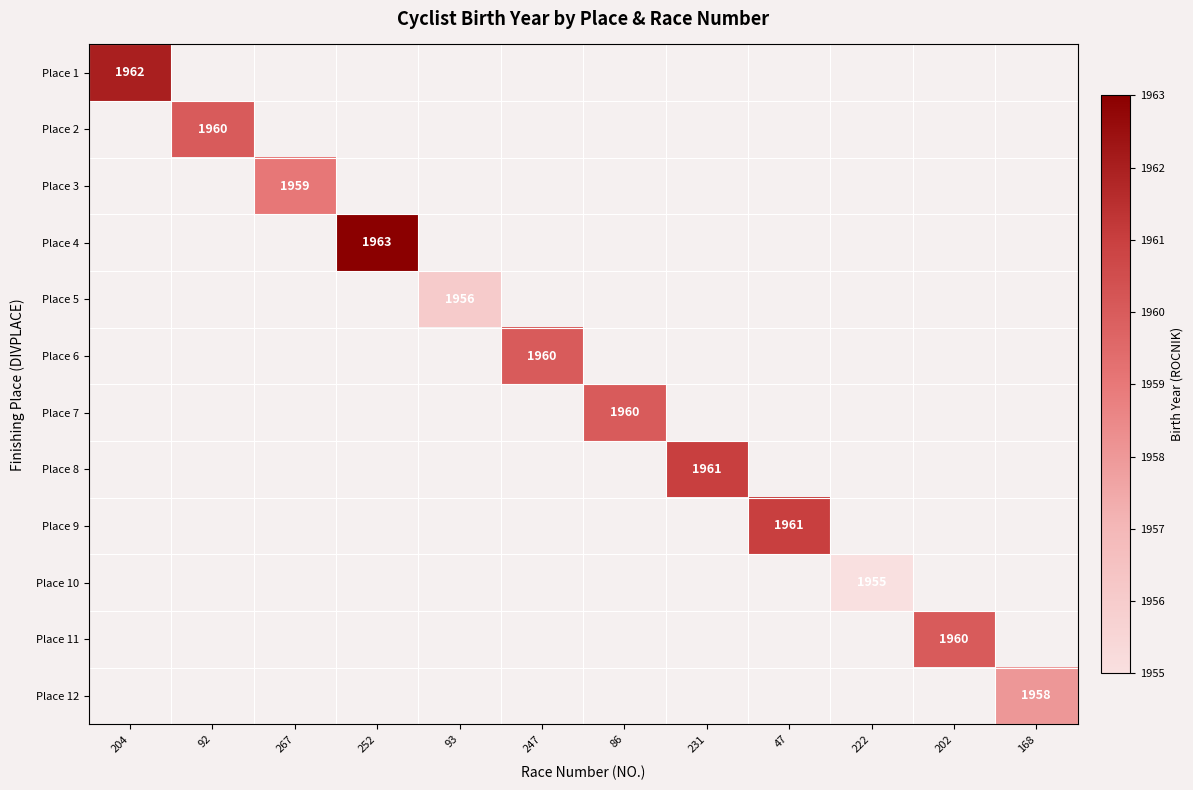

At how many categories does at least one series exceed 1955?

11